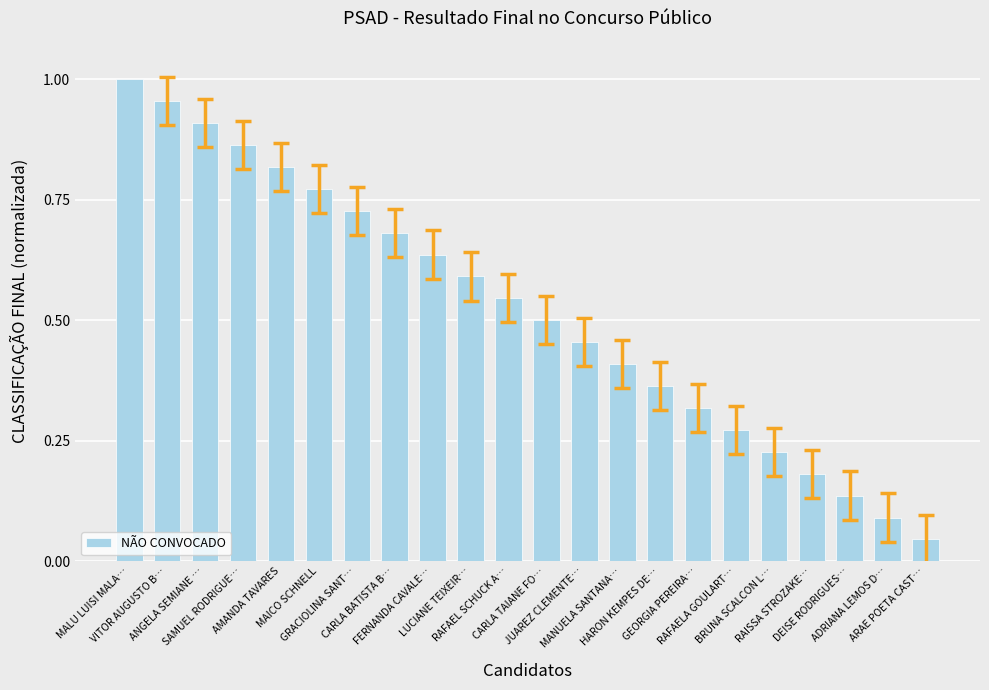

List the labels in order of value, smallest first.

ARAE POETA CAST…, ADRIANA LEMOS D…, DEISE RODRIGUES…, RAISSA STROZAKE…, BRUNA SCALCON L…, RAFAELA GOULART…, GEORGIA PEREIRA…, HARON KEMPES DE…, MANUELA SANTANA…, JUAREZ CLEMENTE…, CARLA TAIANE FO…, RAFAEL SCHUCK A…, LUCIANE TEIXEIR…, FERNANDA CAVALE…, CARLA BATISTA B…, GRACIOLINA SANT…, MAICO SCHNELL, AMANDA TAVARES, SAMUEL RODRIGUE…, ANGELA SEMIANE …, VITOR AUGUSTO B…, MALU LUISI MALA…